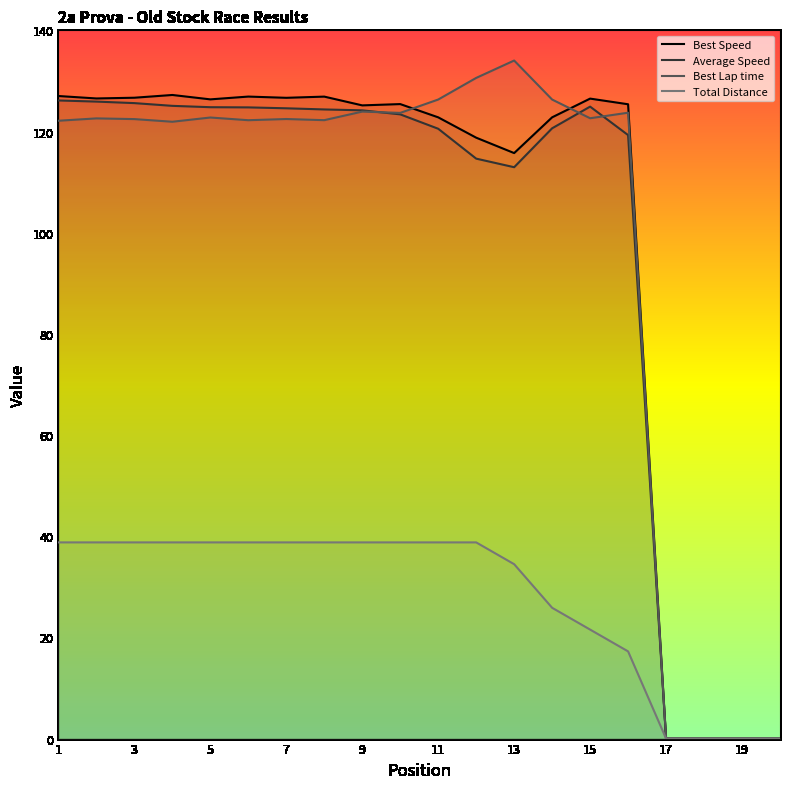

What is the maximum value shown in the chart?

134.0